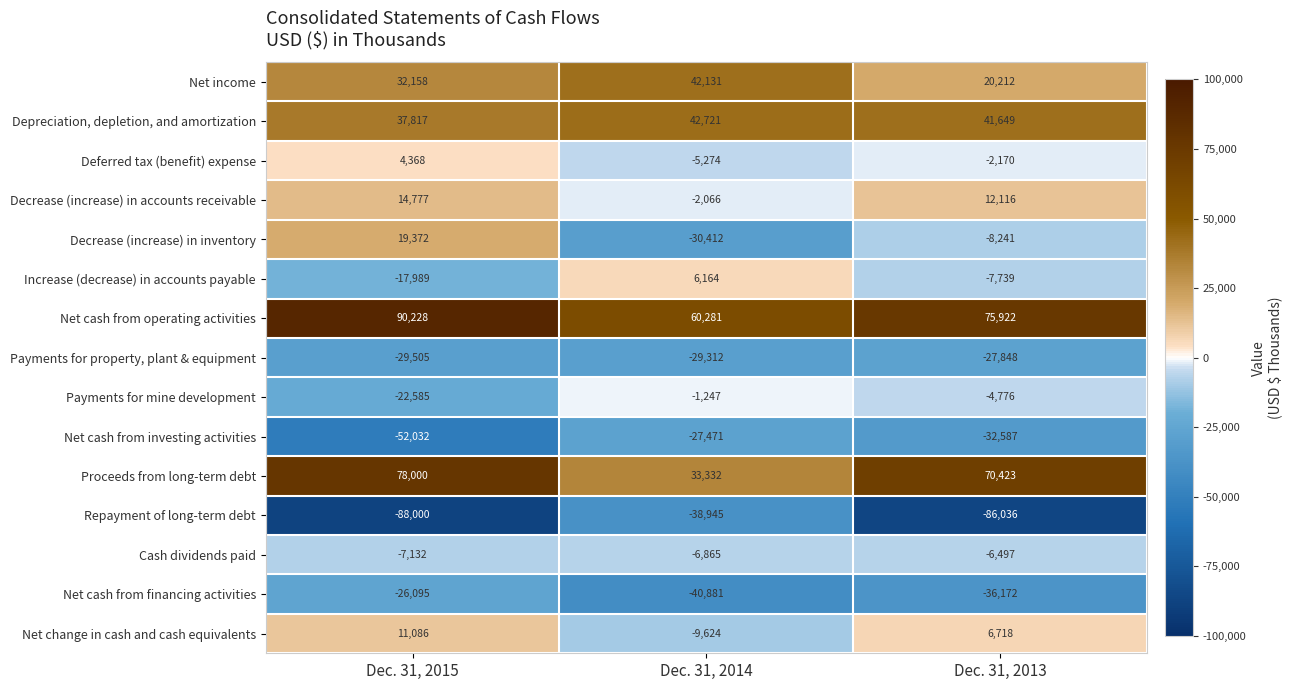

Where is Net cash from financing activities nearest to the value -33488?

Dec. 31, 2013